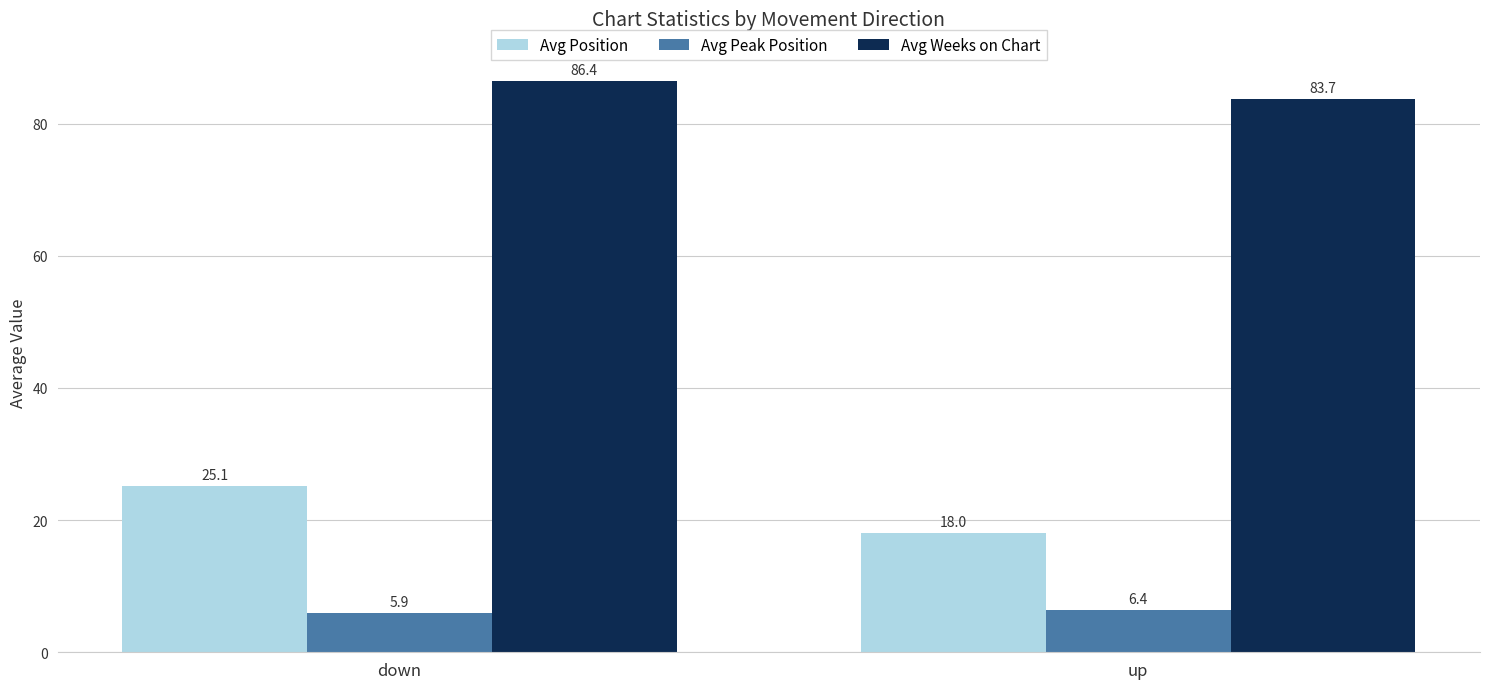

How many groups of bars are there?

2